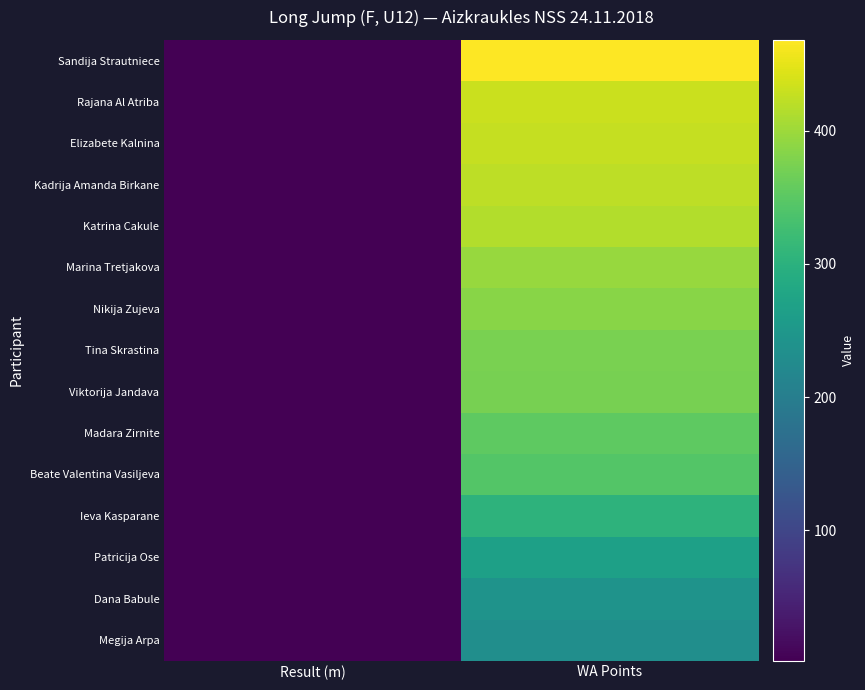

At WA Points, list the series in order from smallest to largest.

Megija Arpa, Dana Babule, Patricija Ose, Ieva Kasparane, Beate Valentina Vasiljeva, Madara Zirnite, Viktorija Jandava, Tina Skrastina, Nikija Zujeva, Marina Tretjakova, Katrina Cakule, Kadrija Amanda Birkane, Elizabete Kalnina, Rajana Al Atriba, Sandija Strautniece